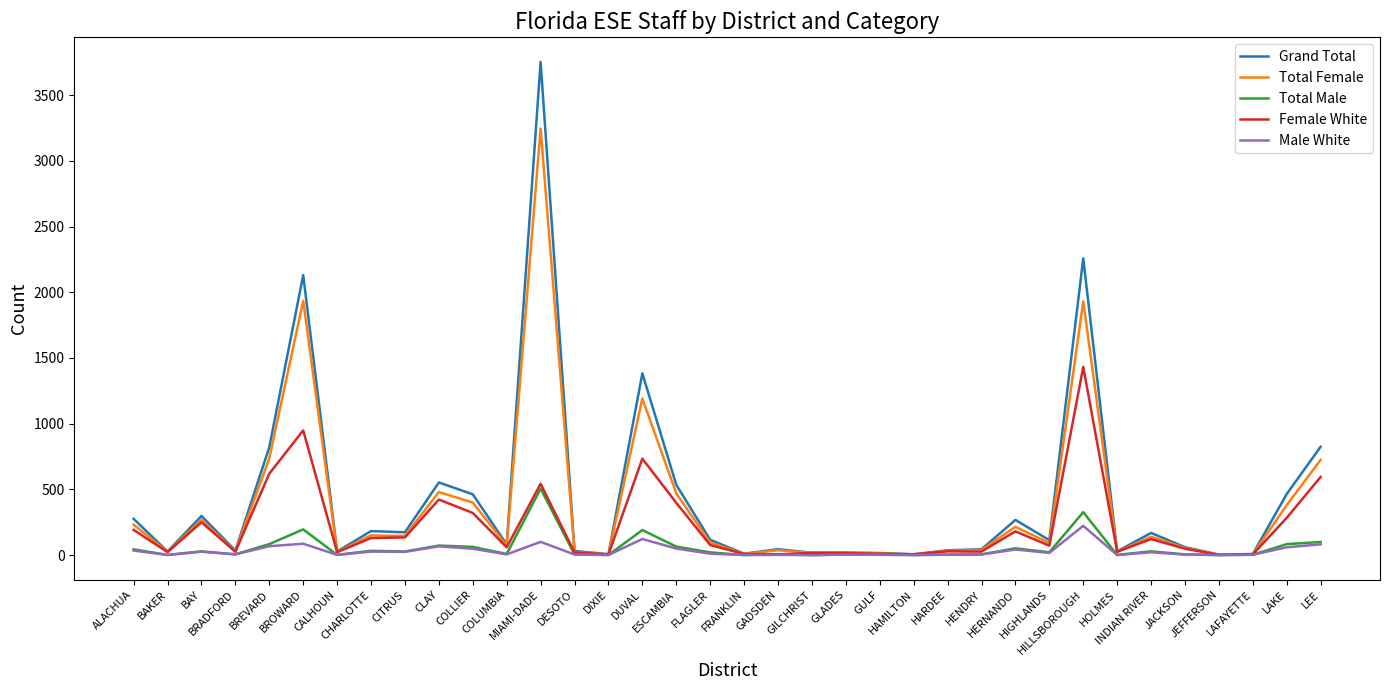

Which series changed the most between GLADES and HIGHLANDS?

Grand Total